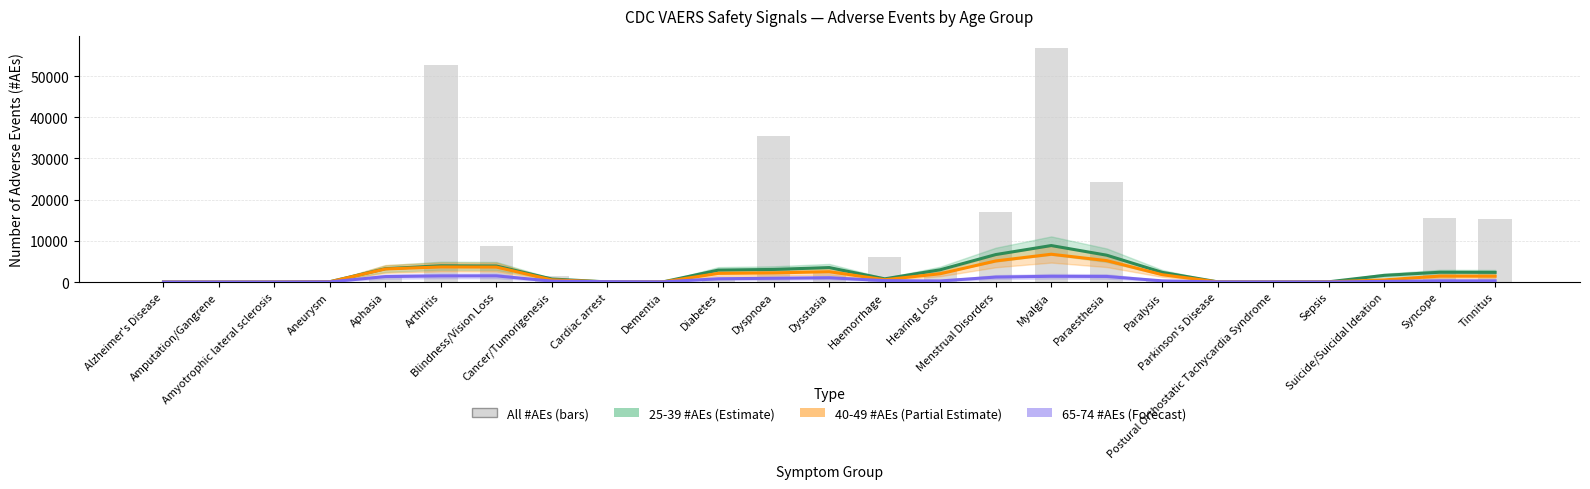

What is the difference between the maximum and minimum values?

56892